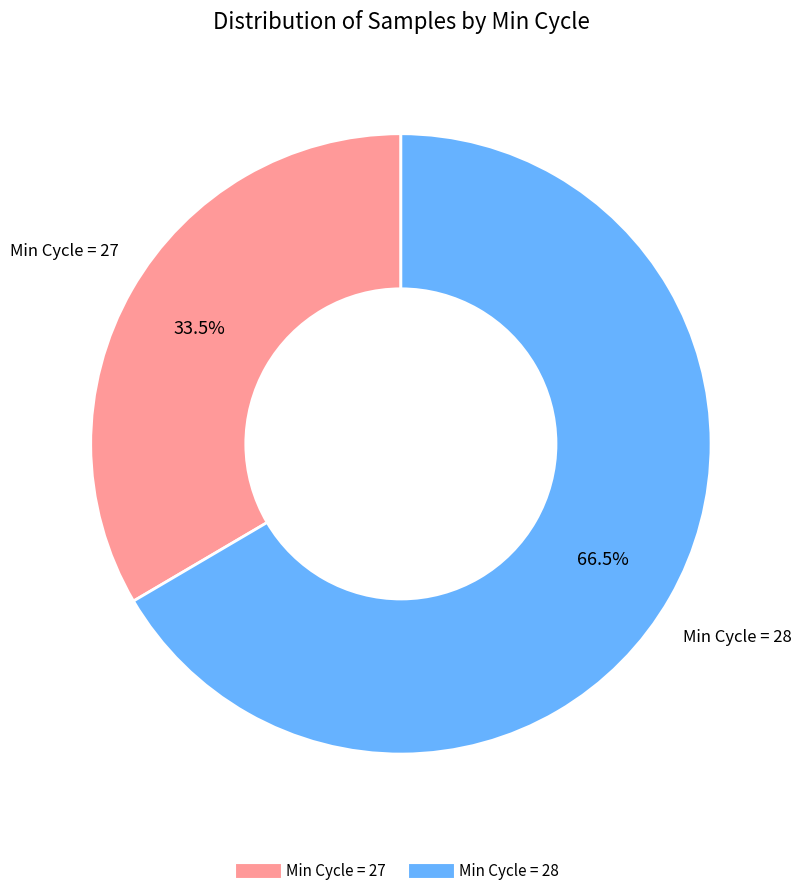

Is there a majority slice in this chart?

Yes